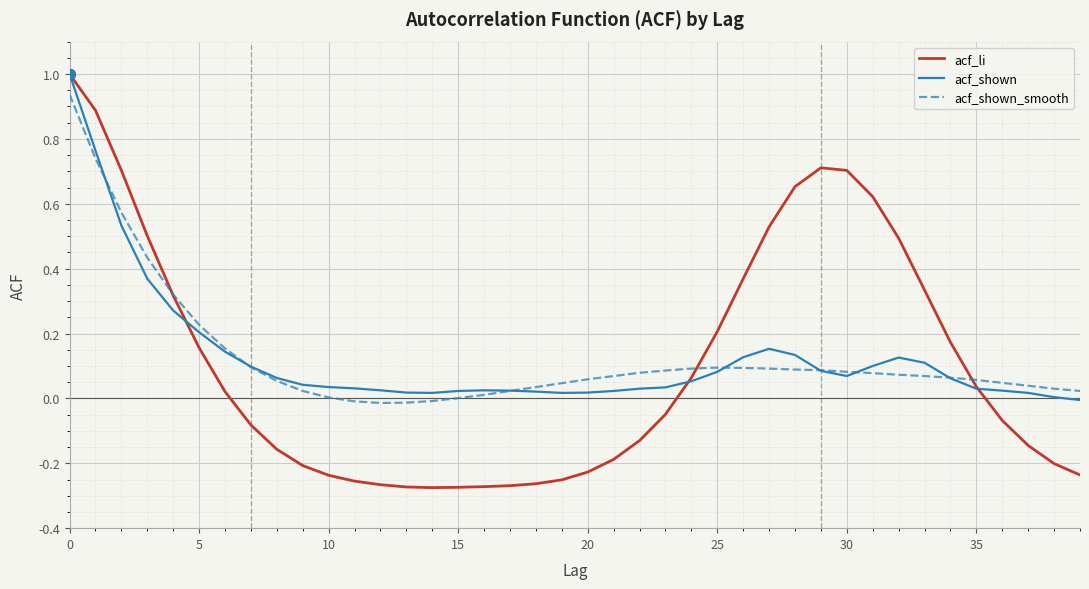

What is the maximum value shown in the chart?

1.0